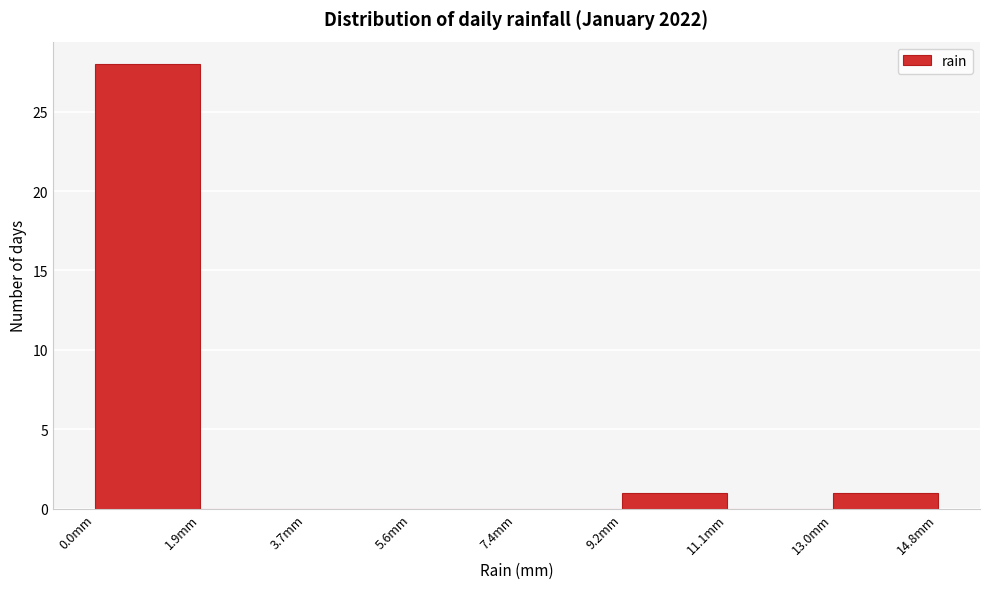

Which range on the x-axis has the tallest bar?

0.00 to 1.85